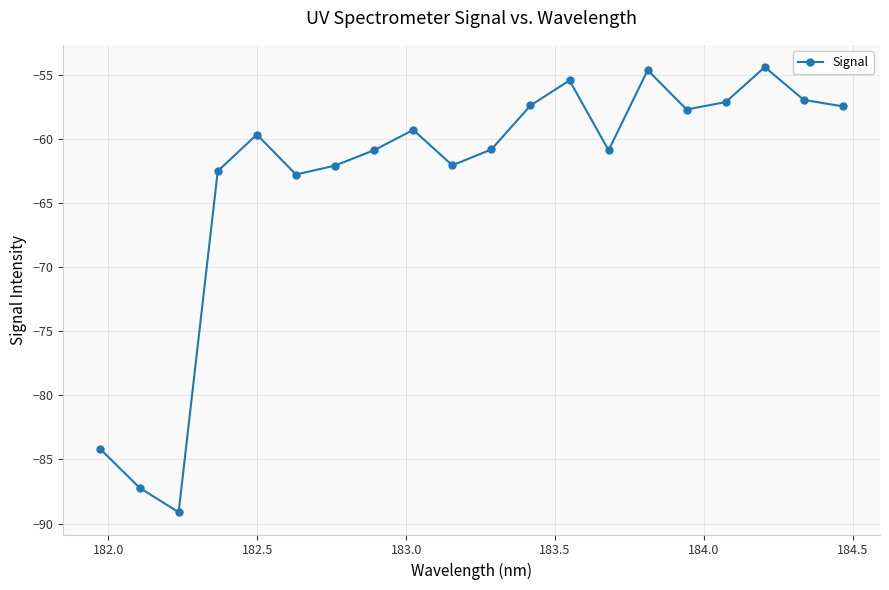

What is the value of the 3rd point from the left?

-89.1